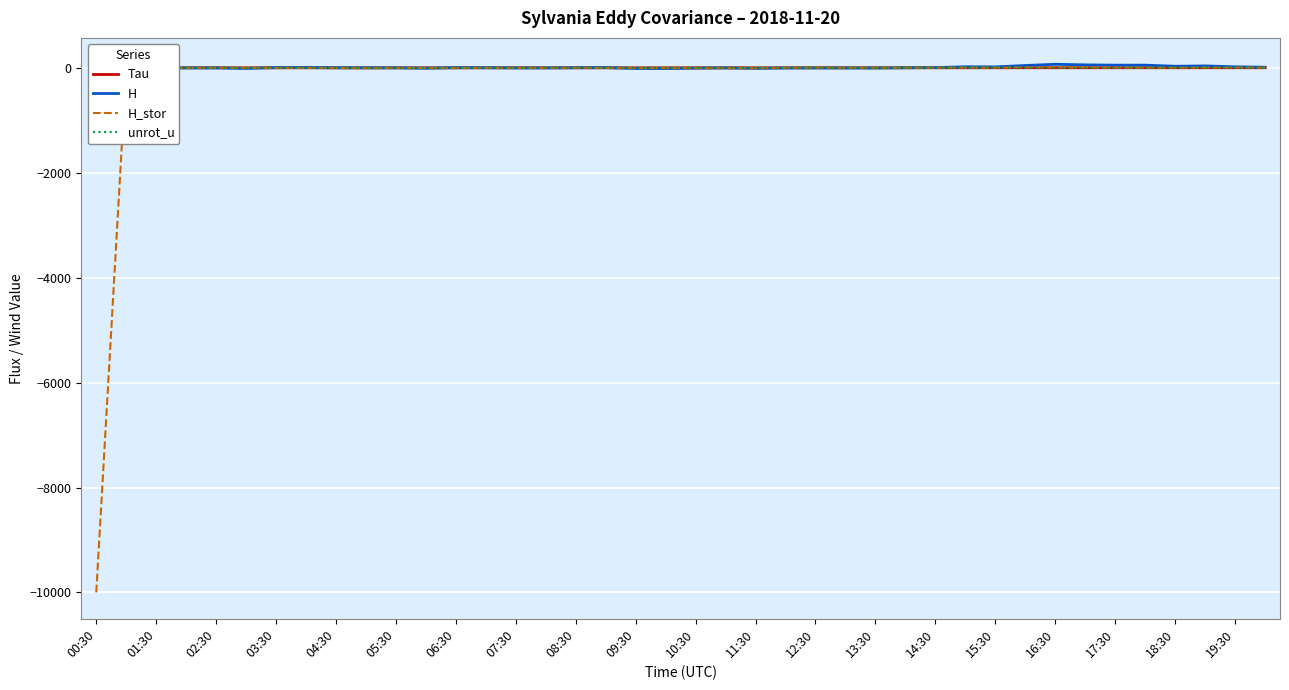

Reading left to right, extract all data points from this chart.

Tau: 0.3	0.3	0.2	0.3	0.2	0.2	0.1	0.1	0.1	0.1	0.1	0.1	0.1	0.1	0.0	0.0	0.0	0.0	0.0	0.0	0.1	0.1	0.1	0.2	0.2	0.1	0.2	0.4	0.7	0.7	0.4	0.8	1.2	0.8	0.8	1.1	1.0	0.9	1.3	1.1
H: -2.4	-2.6	-4.9	-2.7	-2.5	-11.6	2.8	4.9	0.1	-1.3	-1.1	-8.2	1.6	0.9	-2.6	-2.0	0.8	3.0	-12.8	-13.6	-7.5	-2.8	-11.5	-3.8	-2.5	-3.2	-4.6	0.6	5.1	19.5	17.2	44.2	67.0	55.8	50.4	50.8	29.4	35.9	18.9	11.6
H_stor: -9999.0	-6.2	-5.3	-0.8	1.1	-0.8	-3.7	-2.2	-4.0	-6.6	-3.8	-3.8	-5.6	-1.0	-1.3	-0.0	0.2	-4.0	-6.8	-4.3	-8.4	-7.4	-10.3	1.2	4.8	1.6	2.7	1.9	4.3	4.5	4.1	7.7	8.2	7.6	4.6	2.7	2.4	5.0	4.9	4.4
unrot_u: -0.6	-0.7	-1.0	-0.6	-0.3	-0.3	0.4	0.4	0.4	-0.3	0.1	-0.4	-0.2	0.4	0.7	0.7	0.5	1.6	1.7	1.5	1.7	1.7	1.4	1.6	1.4	1.6	1.7	1.5	1.9	1.6	1.6	1.9	2.1	1.9	2.0	1.9	2.1	2.3	2.1	2.3